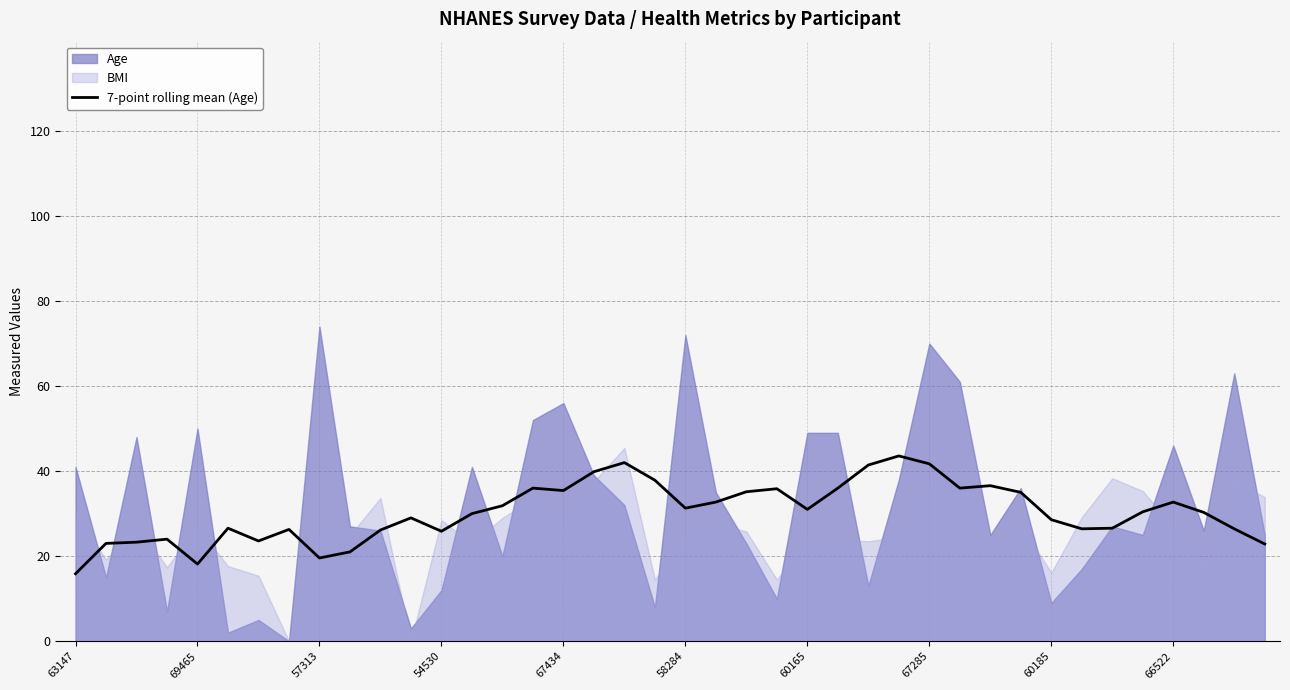

How many data points are less than 30?

19